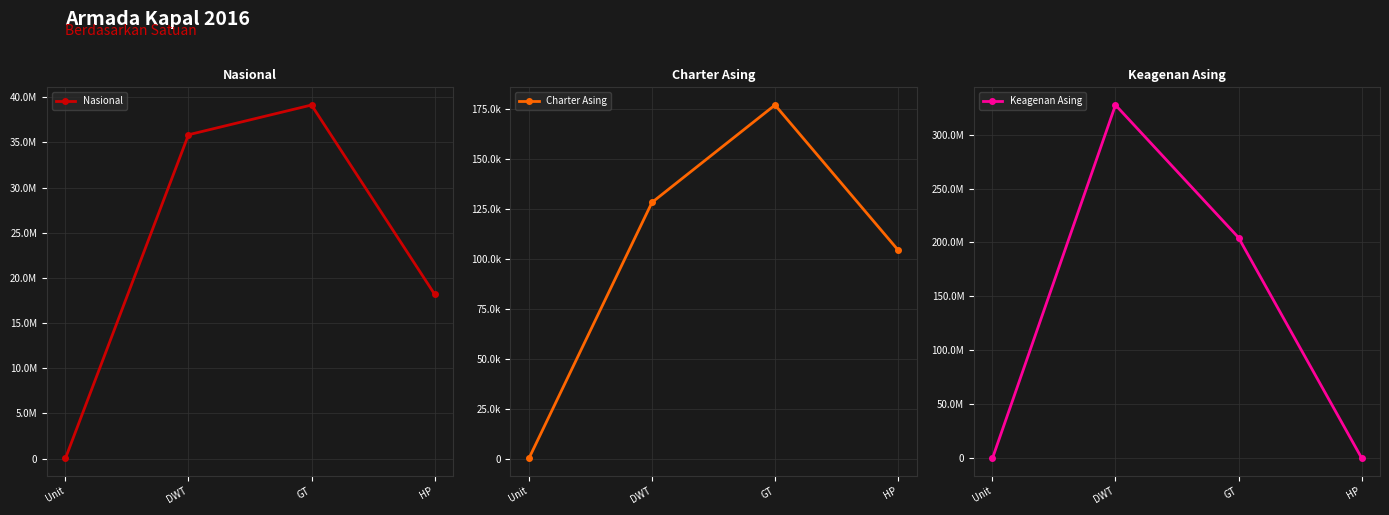

What is the difference between the highest and lowest values at HP?

18101371